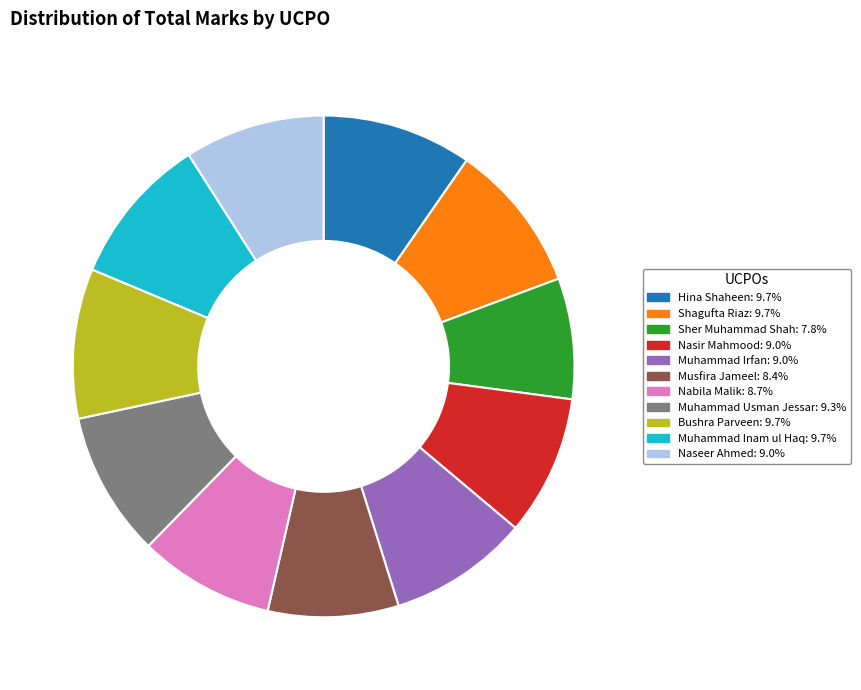

Approximately how many times larger is the value at Nasir Mahmood: 9.0% compared to Hina Shaheen: 9.7%?

0.9